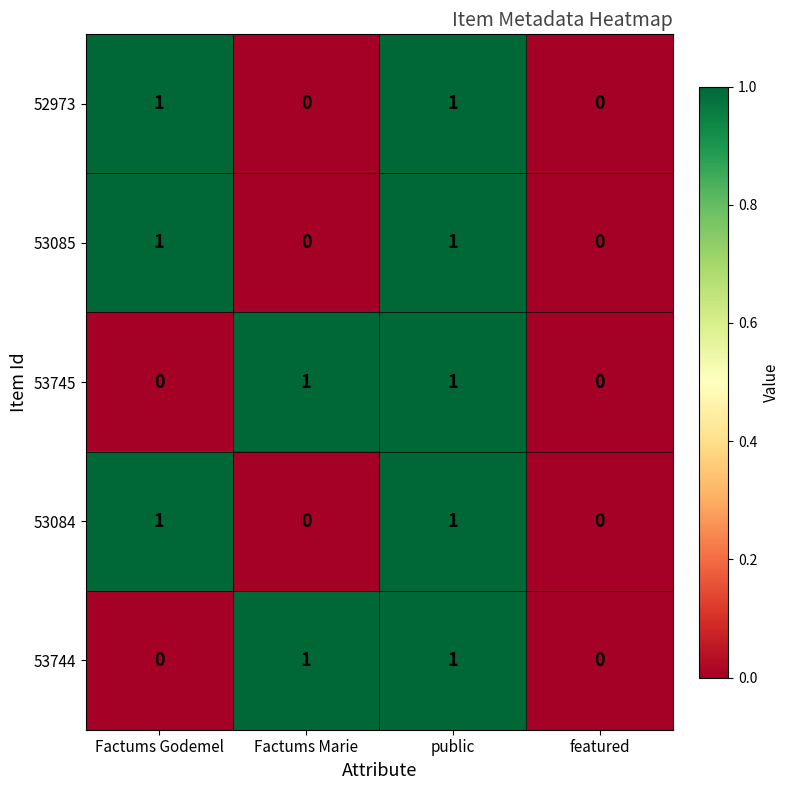

Reading left to right, extract all data points from this chart.

52973: Factums Godemel=1	Factums Marie=0	public=1	featured=0
53085: Factums Godemel=1	Factums Marie=0	public=1	featured=0
53745: Factums Godemel=0	Factums Marie=1	public=1	featured=0
53084: Factums Godemel=1	Factums Marie=0	public=1	featured=0
53744: Factums Godemel=0	Factums Marie=1	public=1	featured=0